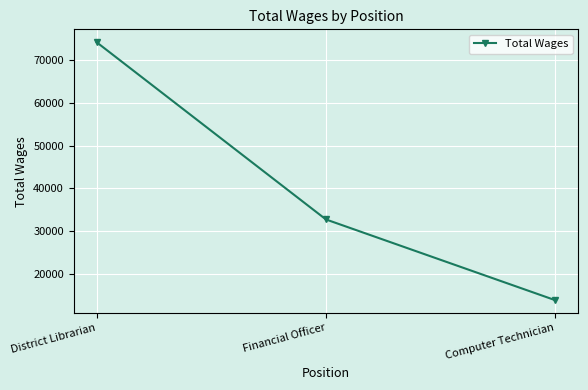

What is the change in value from District Librarian to Financial Officer?

-41326